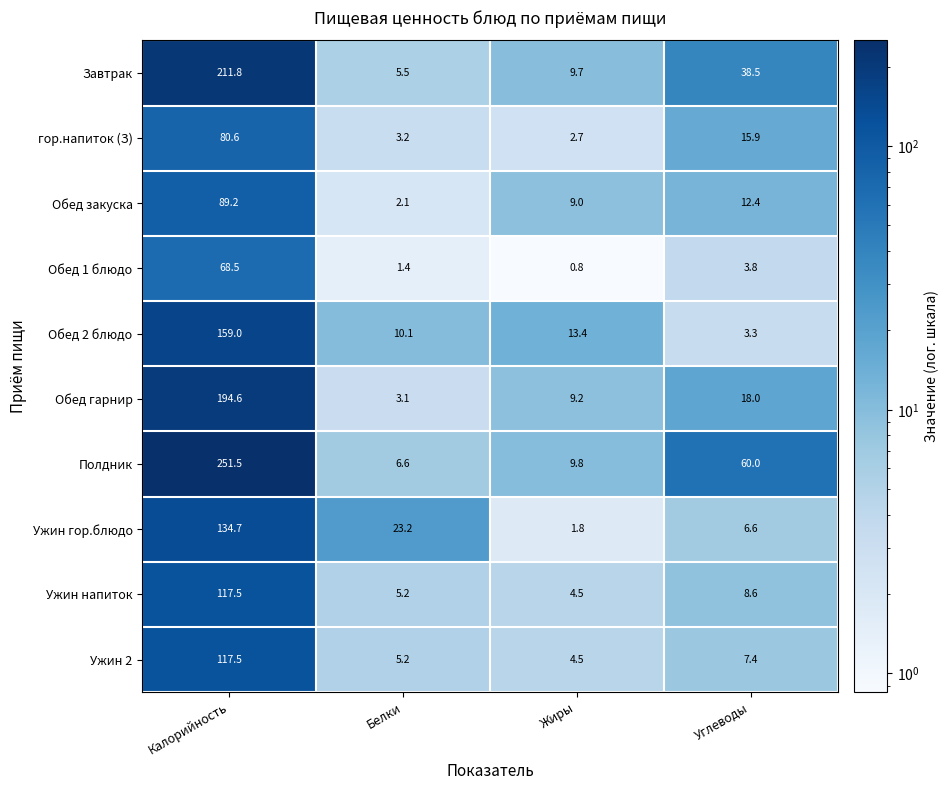

Is the value of Ужин напиток at Жиры greater than the value of Обед 1 блюдо at Жиры?

Yes